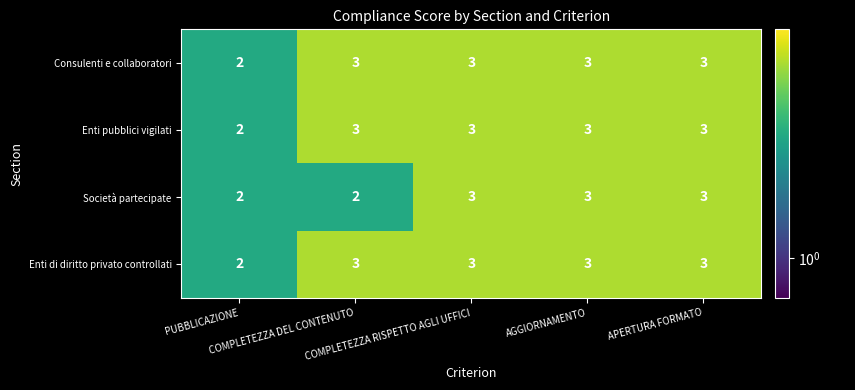

How many categories are shown in the chart?

5